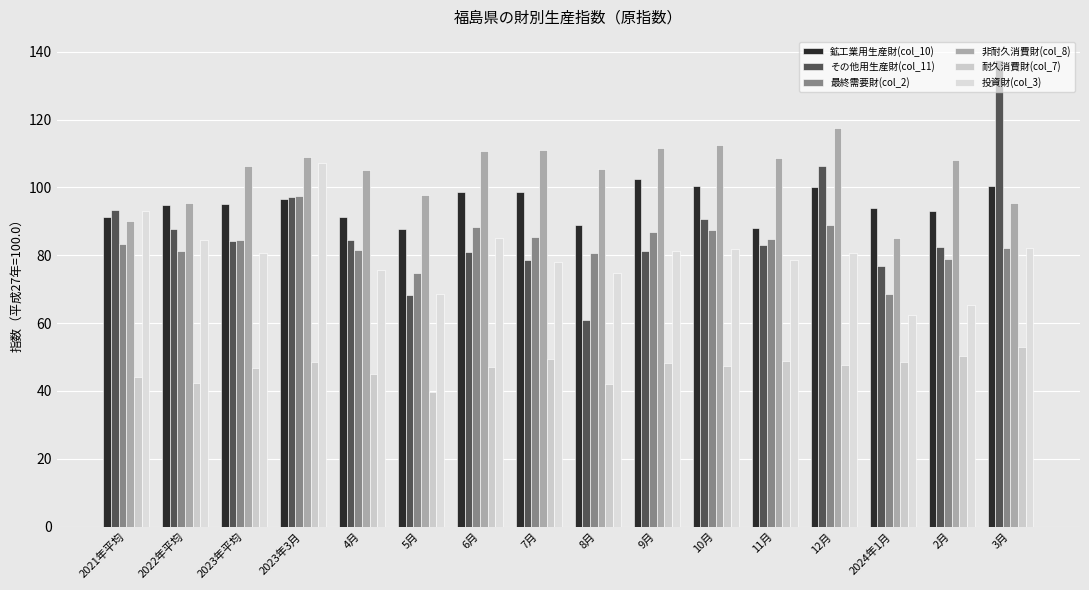

How many categories are shown in the chart?

16